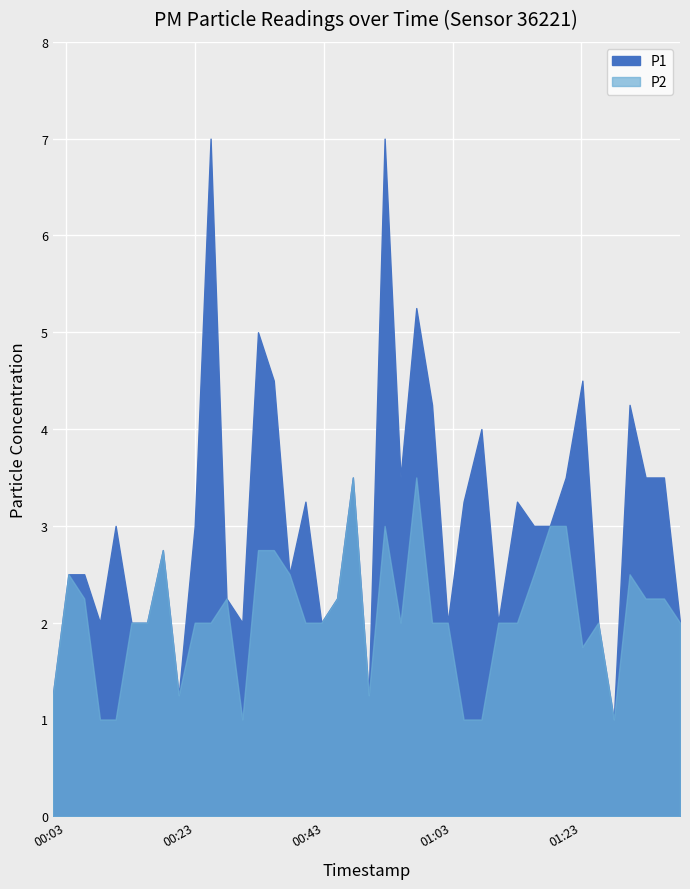

How many data points in P1 are less than 3?

19